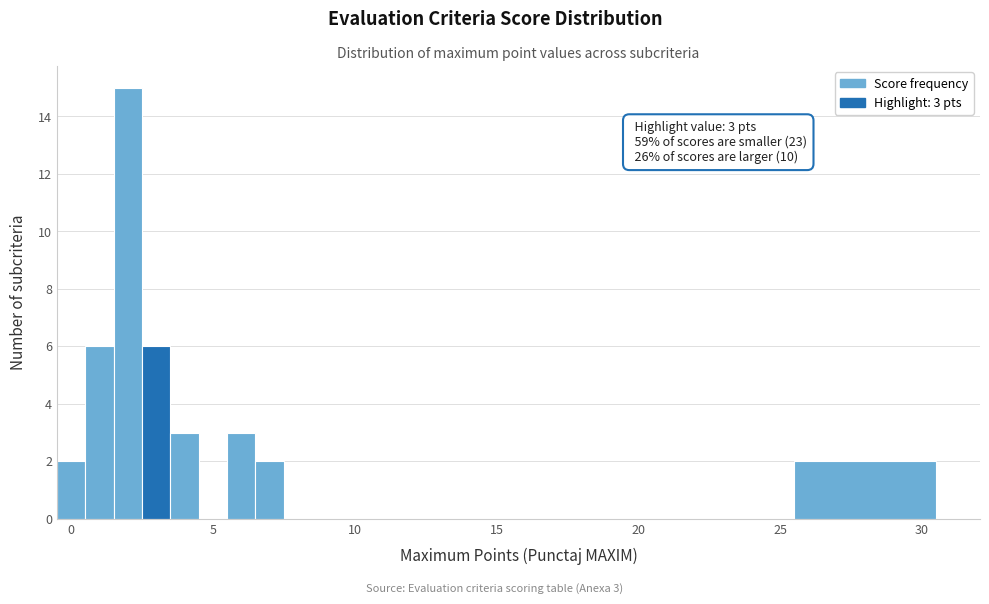

Read against the x-axis, roughly where is the centre of the tallest bar?

2.0